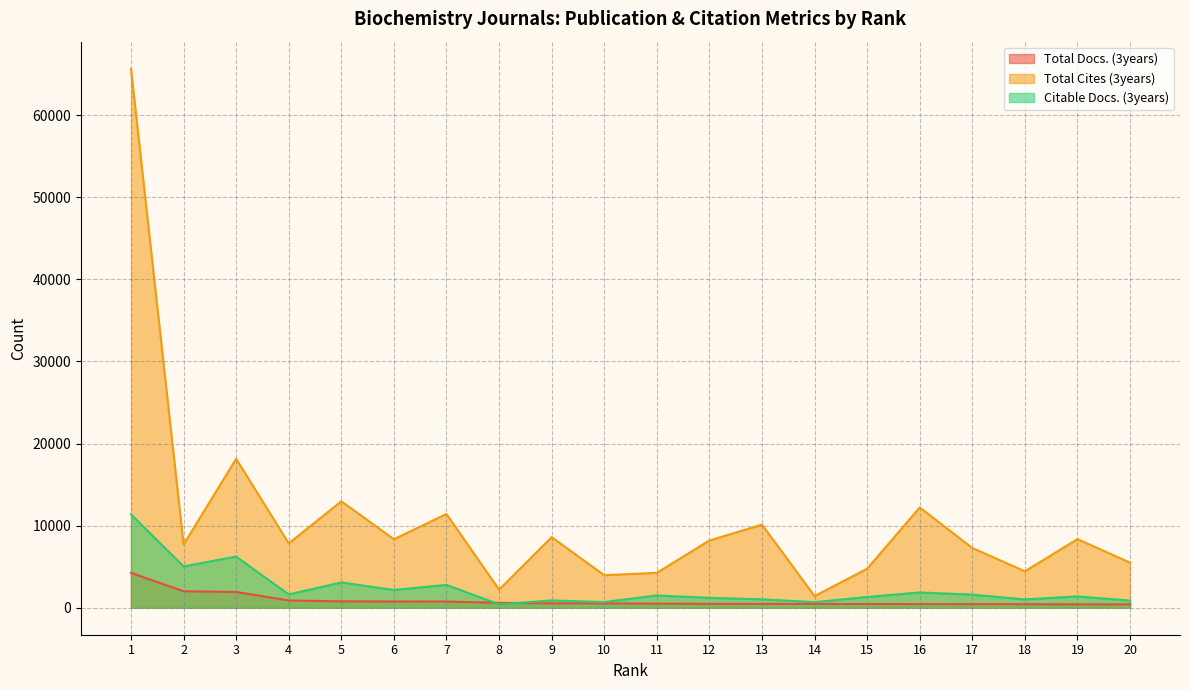

Is the value of Total Cites (3years) at 18 greater than the value of Citable Docs. (3years) at 2?

No